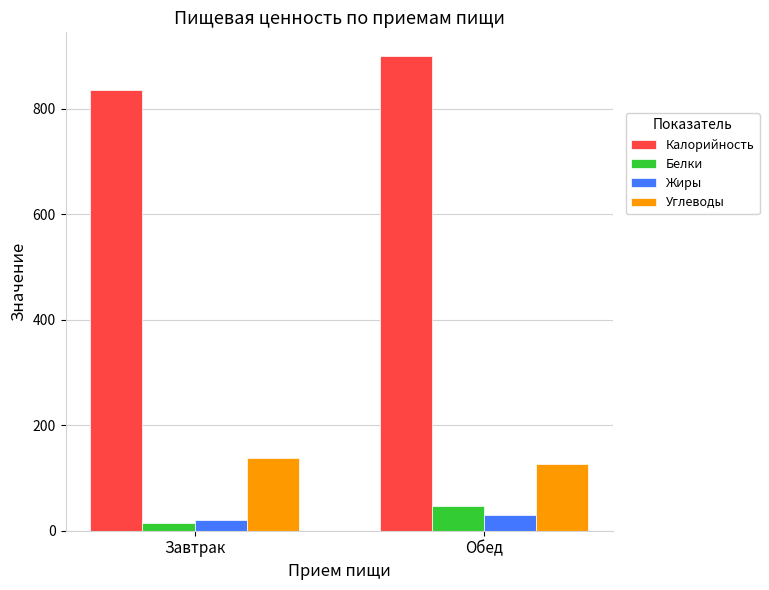

What is the maximum value shown in the chart?

900.0